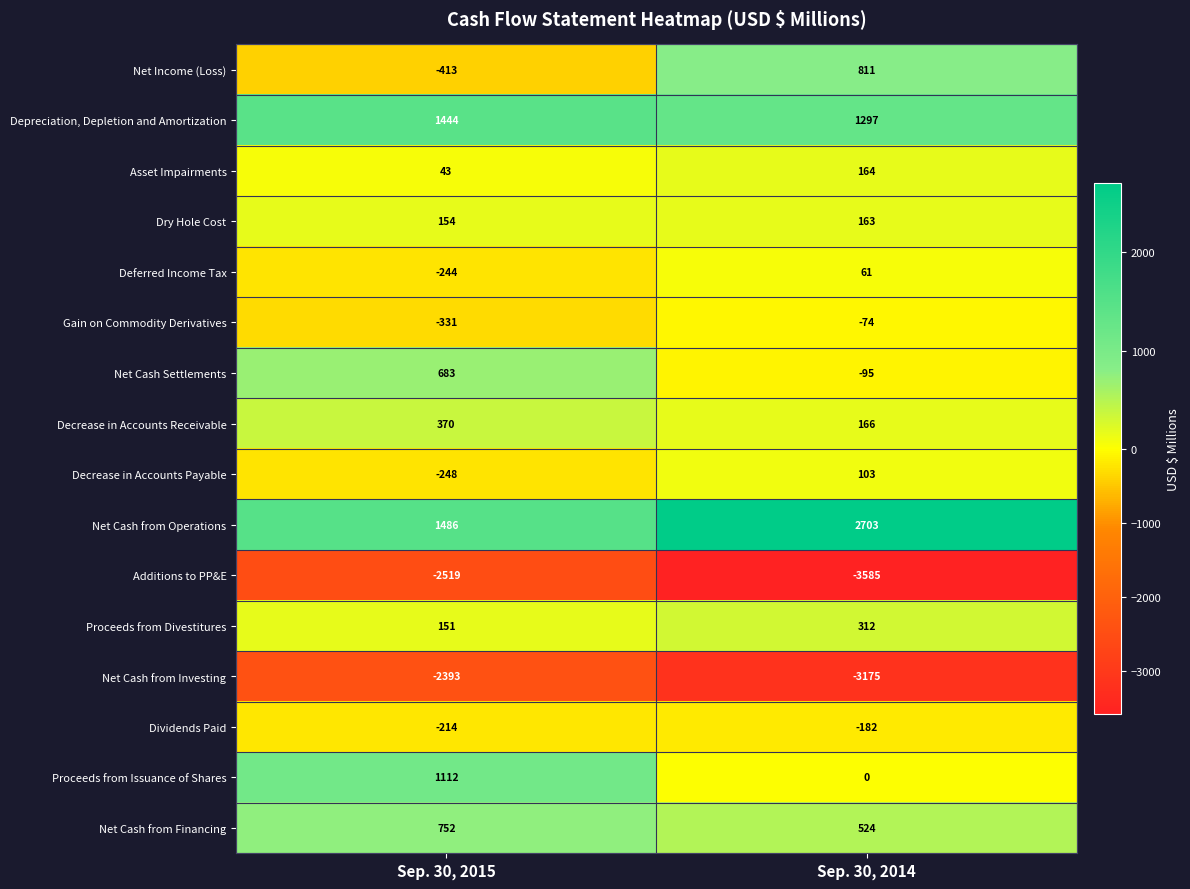

The Net Cash from Operations series shows 3522 at Sep. 30, 2014. True or false?

False